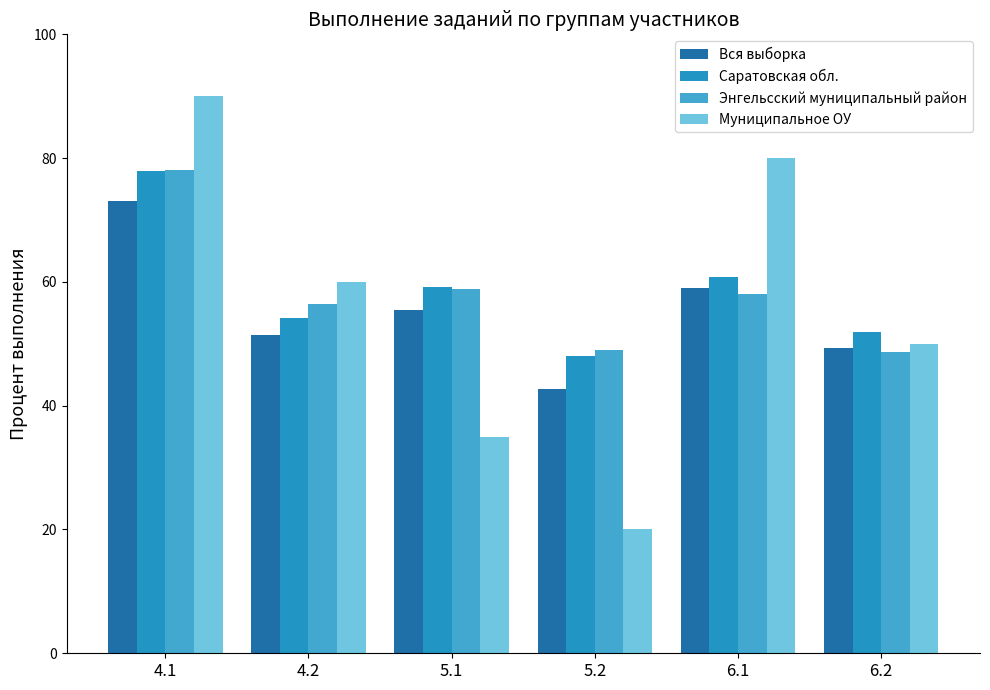

What is the difference between the maximum and minimum values in the Энгельсский муниципальный район series?

29.3